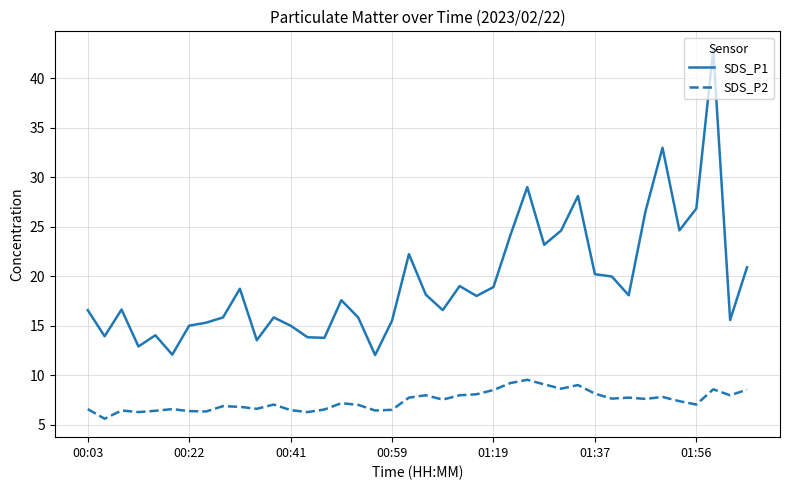

True or false: SDS_P1 and SDS_P2 intersect in this chart.

False